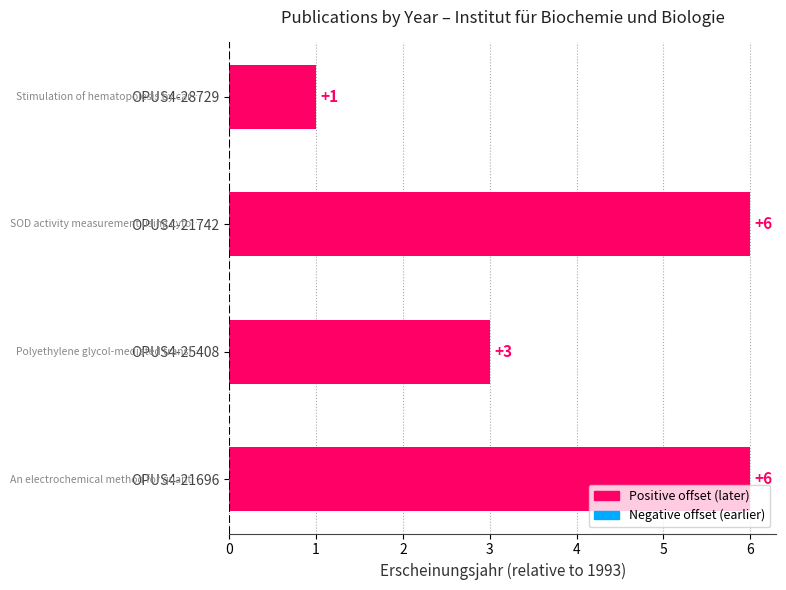

Are the bars horizontal?

Yes